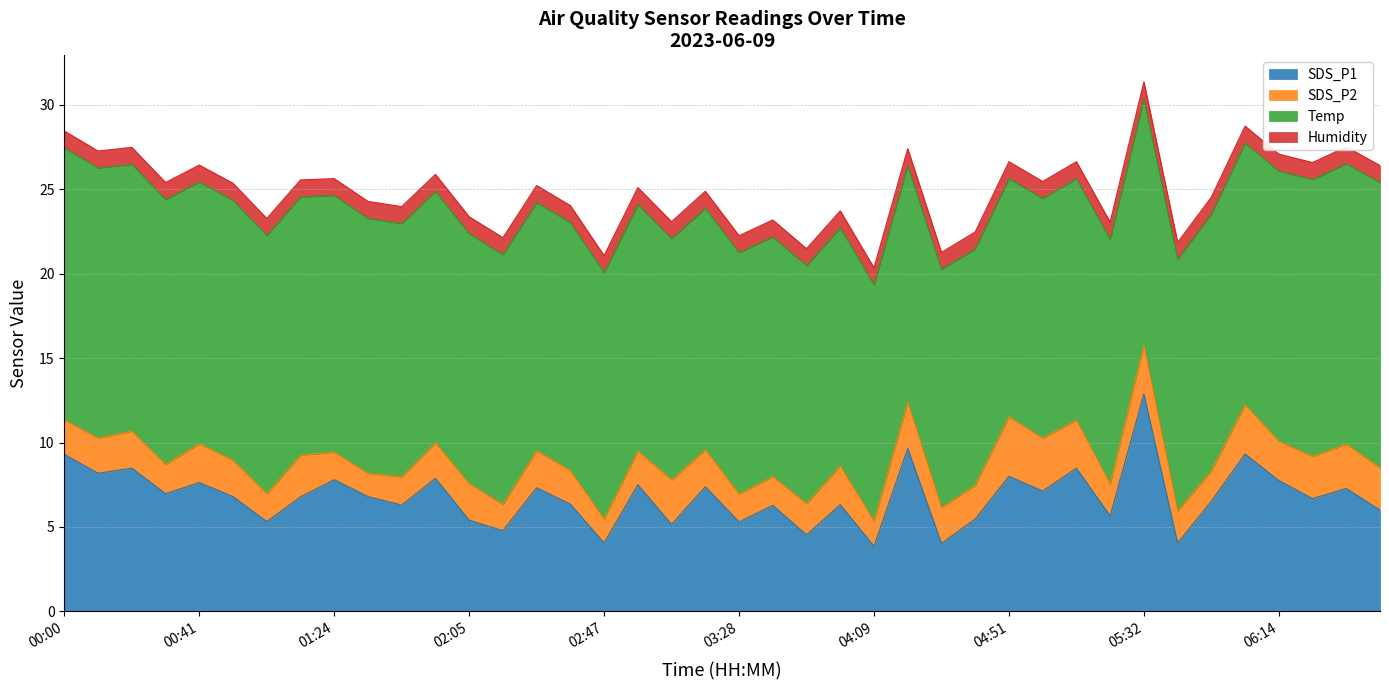

What is the lowest value of the Humidity series?

1.0